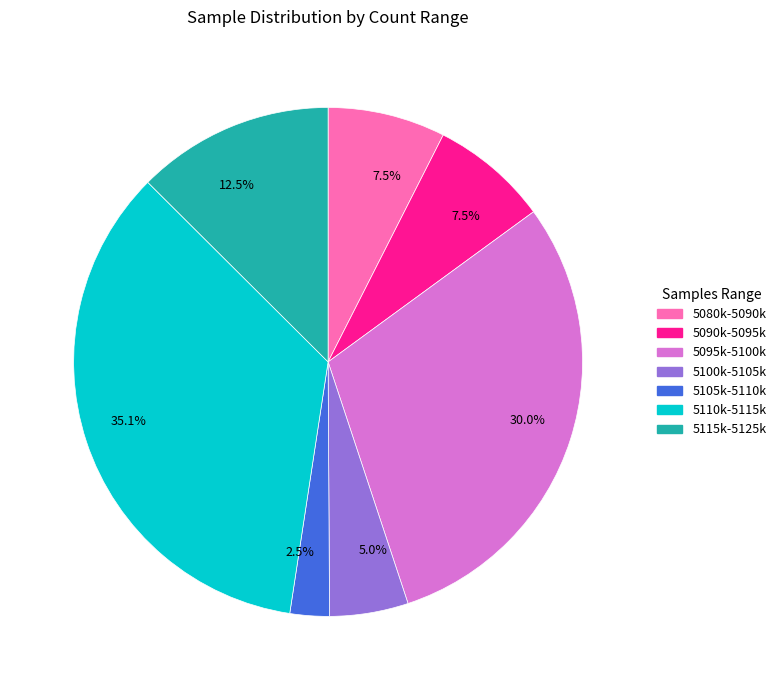

Is there any slice that represents more than half of the pie?

No